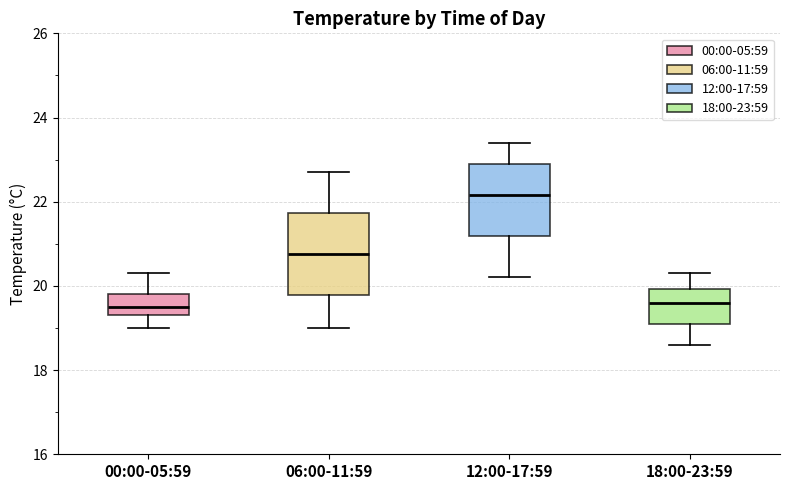

Reading left to right, read every box against the y-axis: the position of its median line, the range the box covers, and the ends of its whiskers. The values are not printed on the chart, so give them approximately, as read against the axis.

00:00-05:59: median 19.6, box 19.4 to 19.8, whiskers 19.0 to 20.4
06:00-11:59: median 20.8, box 19.8 to 21.8, whiskers 19.0 to 22.8
12:00-17:59: median 22.2, box 21.2 to 23.0, whiskers 20.2 to 23.4
18:00-23:59: median 19.6, box 19.2 to 20.0, whiskers 18.6 to 20.4